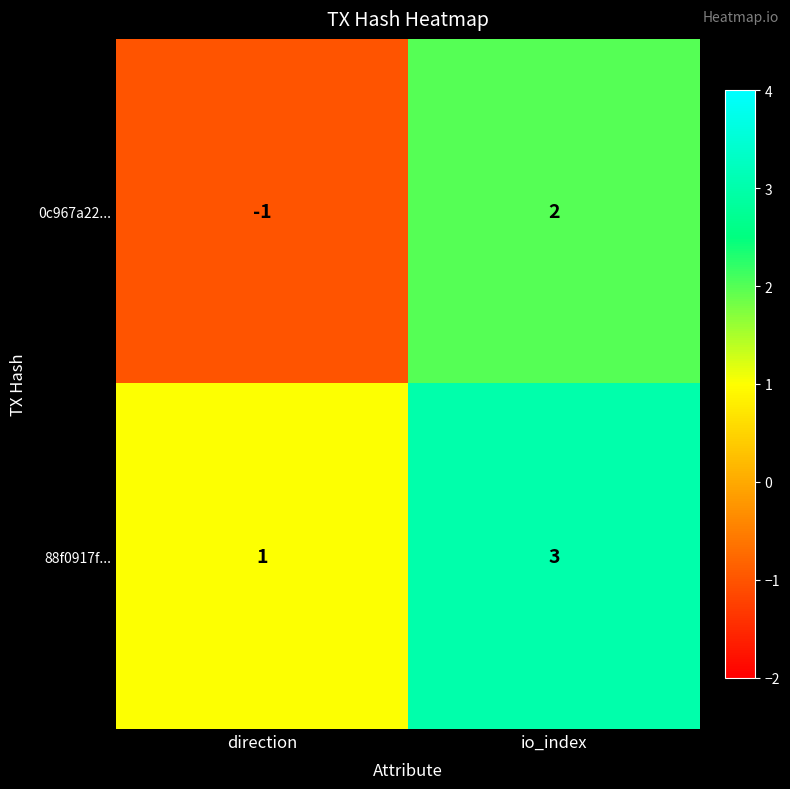

What is the sum of all 88f0917f... values?

4